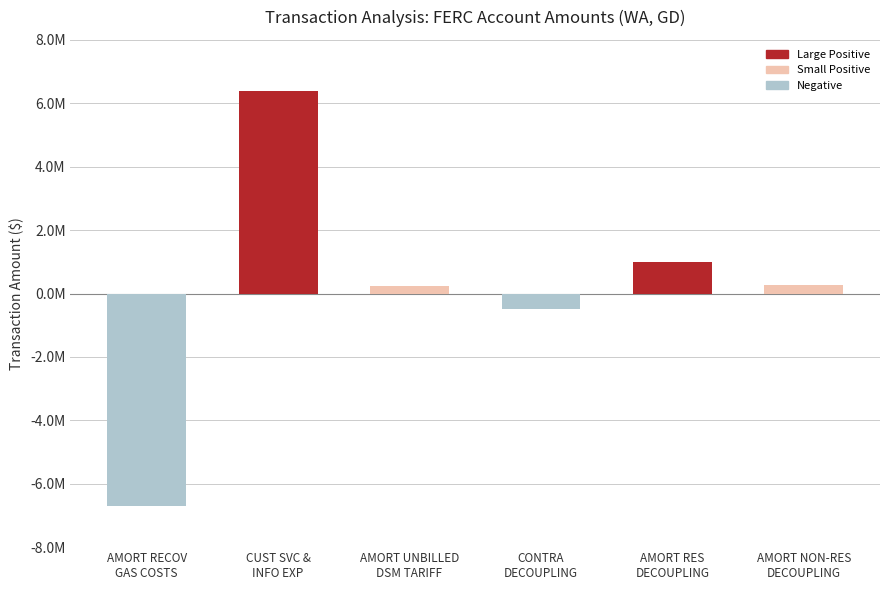

Are the bars horizontal?

No